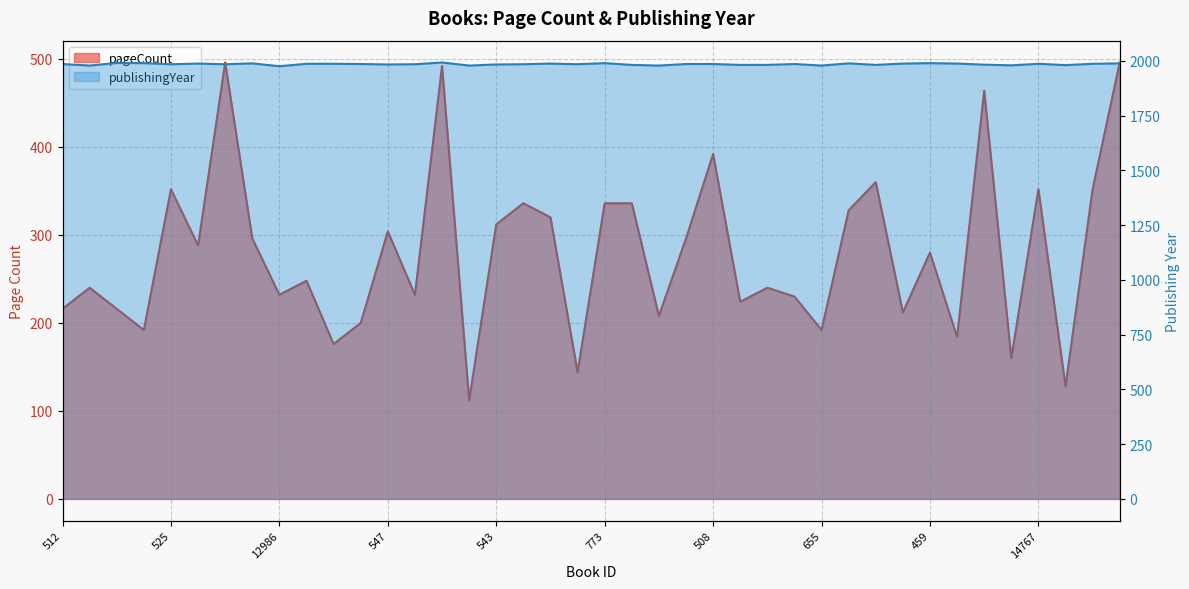

What is the label of the 3rd point from the left?

19790